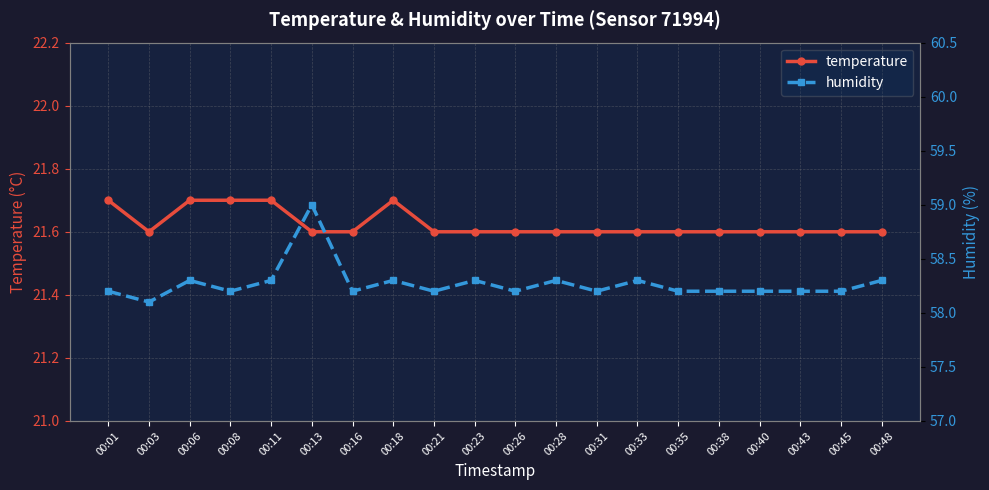

In temperature, how many points are lower than both neighbors (excluding endpoints)?

1